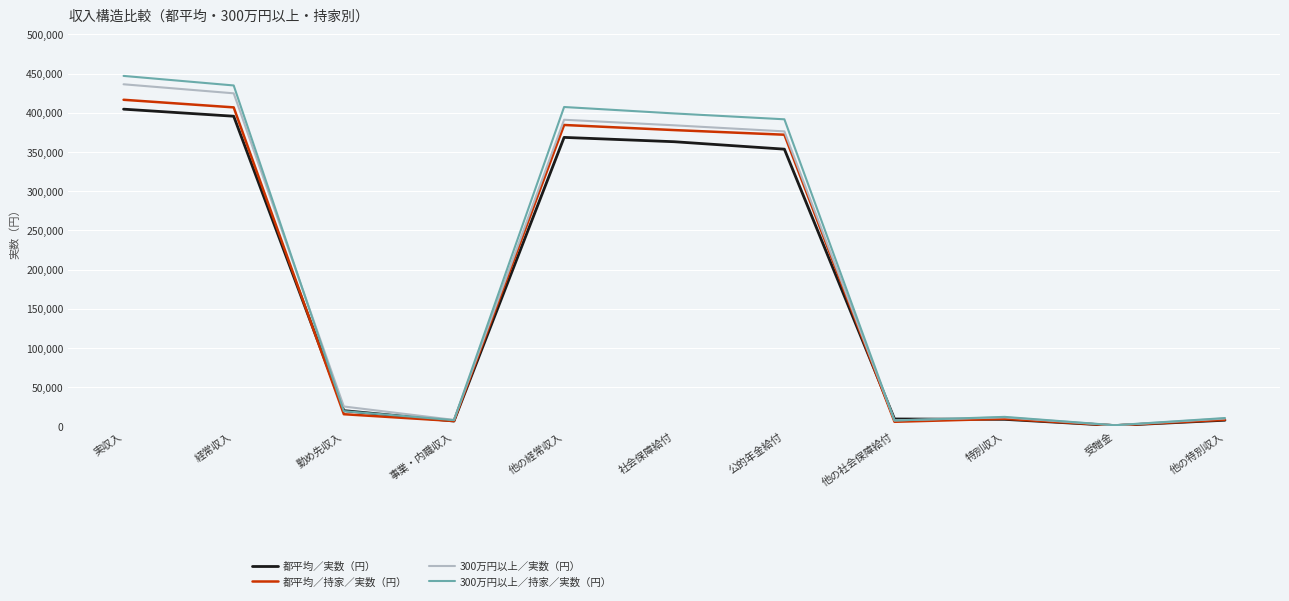

What is the greatest value displayed?

446942